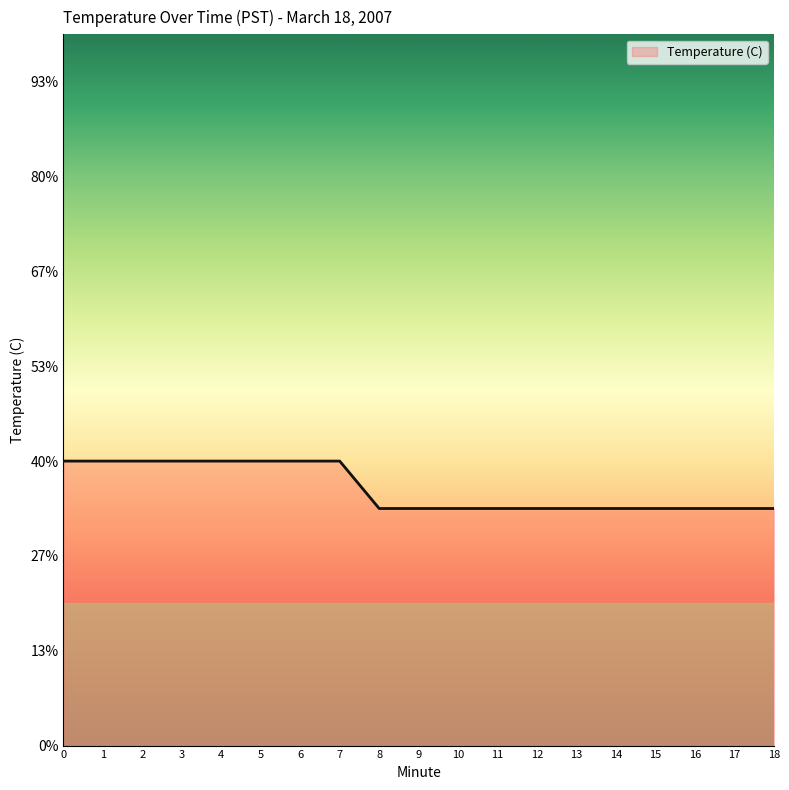

What is the difference between the maximum and minimum values?

0.1